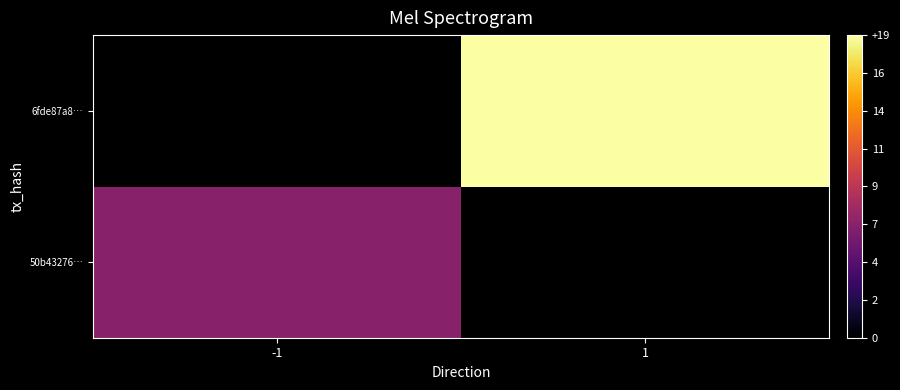

At how many categories does at least one series exceed 13?

1